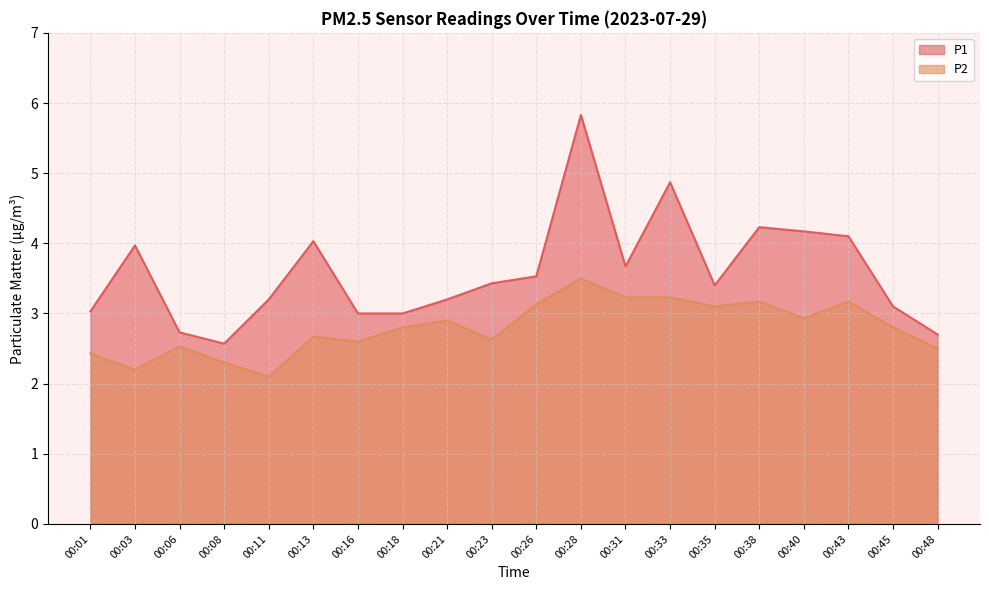

Count the number of data series in this chart.

2